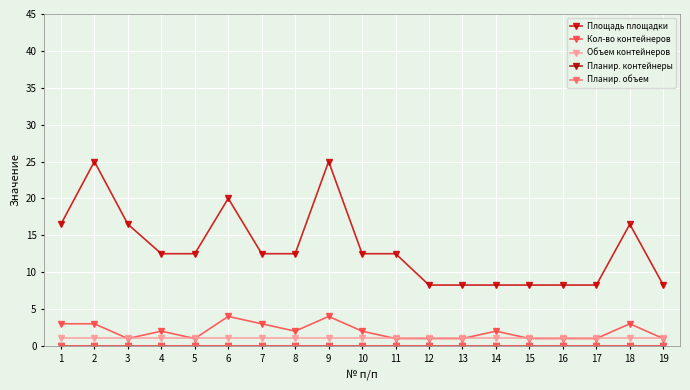

What is the total value across all series at 10?

15.6